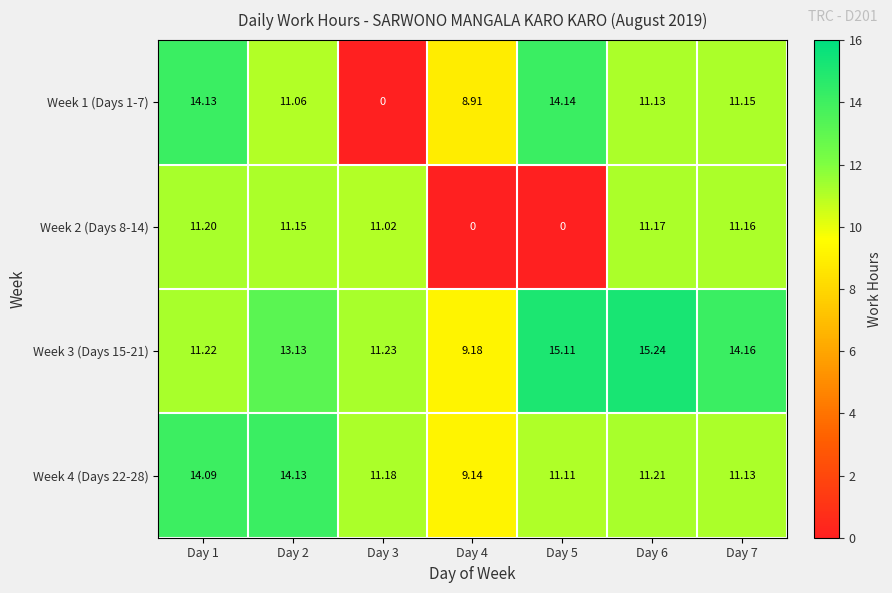

Is the value of Week 1 (Days 1-7) at Day 7 greater than the value of Week 4 (Days 22-28) at Day 2?

No